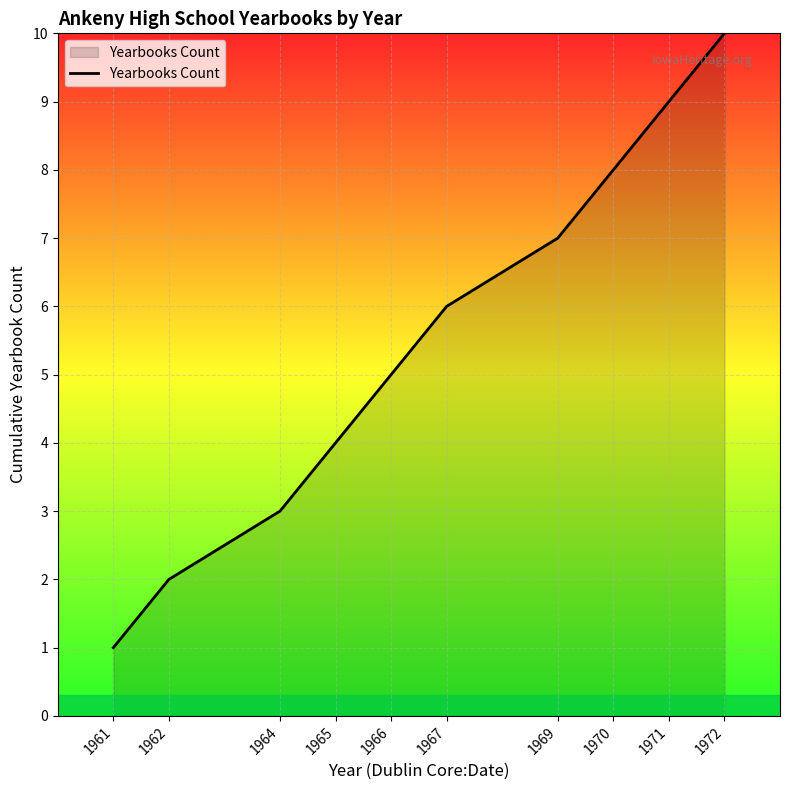

True or false: there are more than 0 points higher than both neighbors.

False